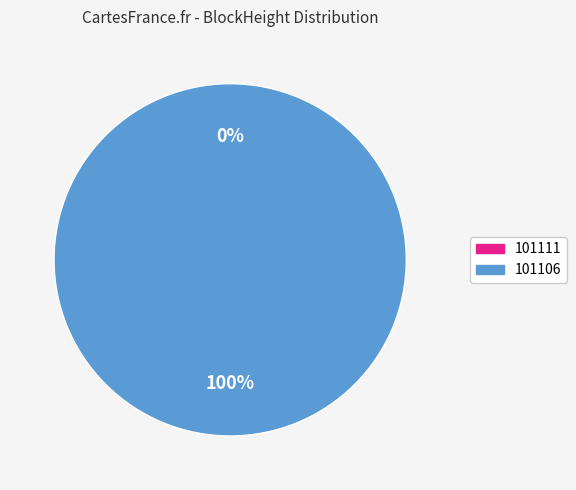

The 101111 slice represents 11% of the pie. True or false?

False